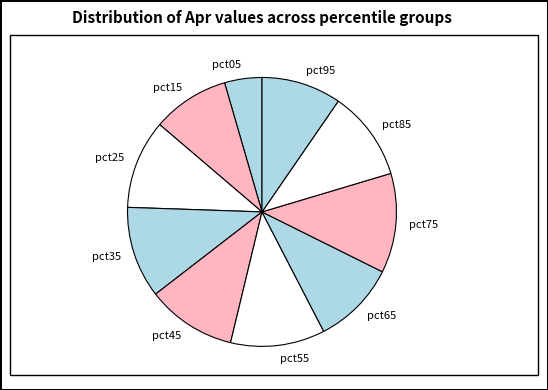

True or false: pct65 accounts for 4% of the total.

False